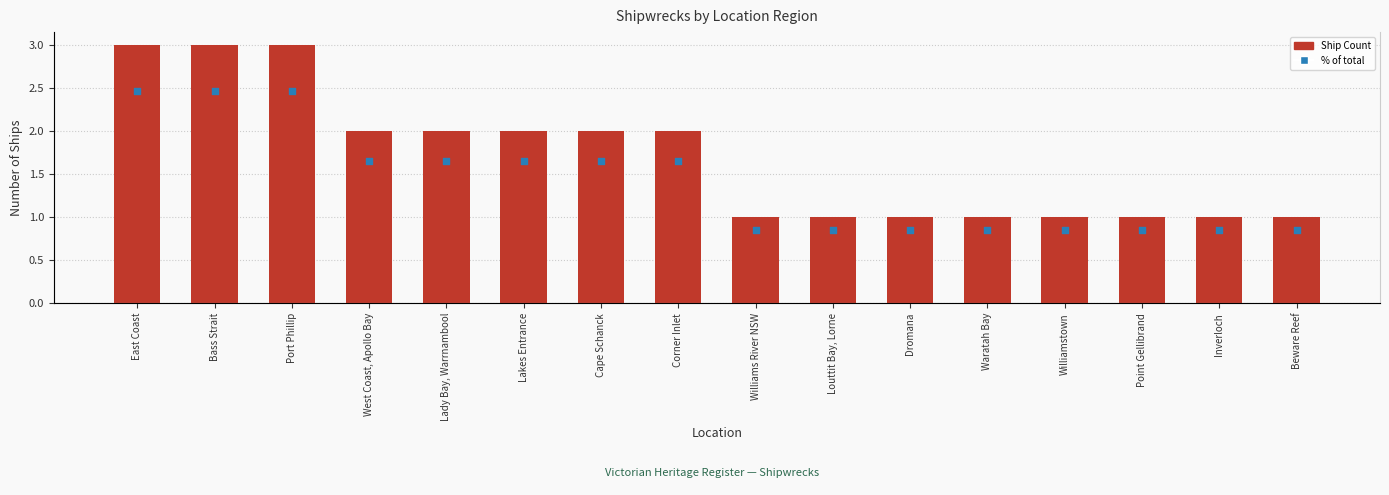

Which series has the largest Y range (max minus min)?

Ship Count